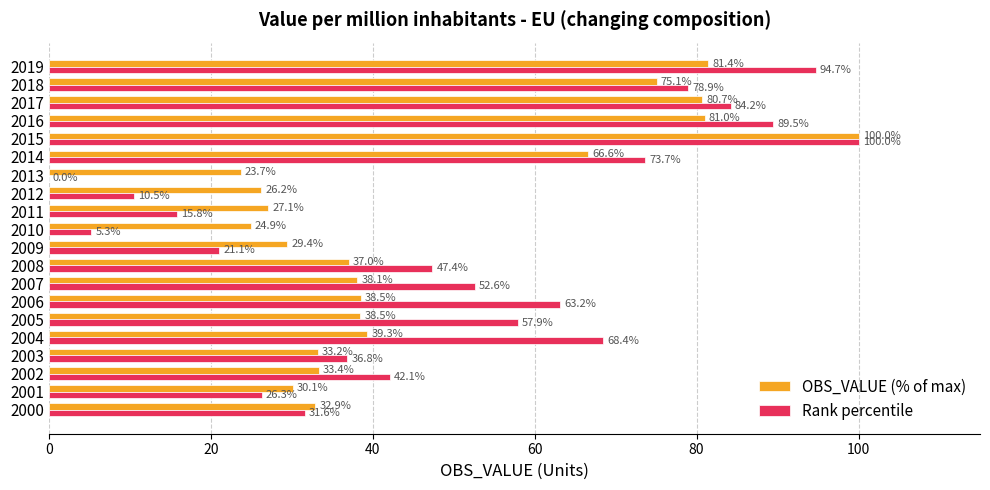

What is the greatest value displayed?

100.0